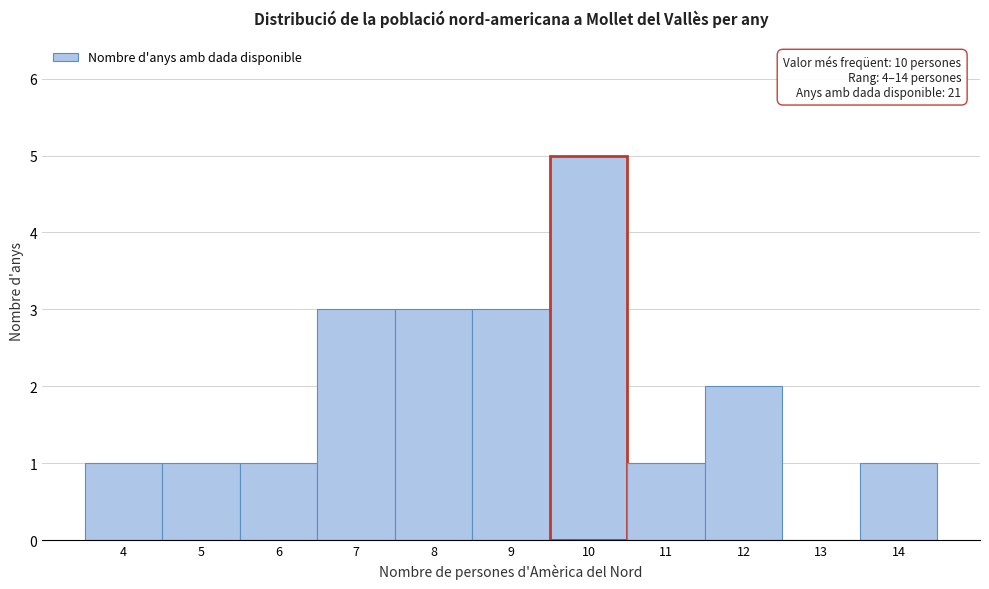

Over which range of the x-axis is the bar tallest?

9.5 to 10.5